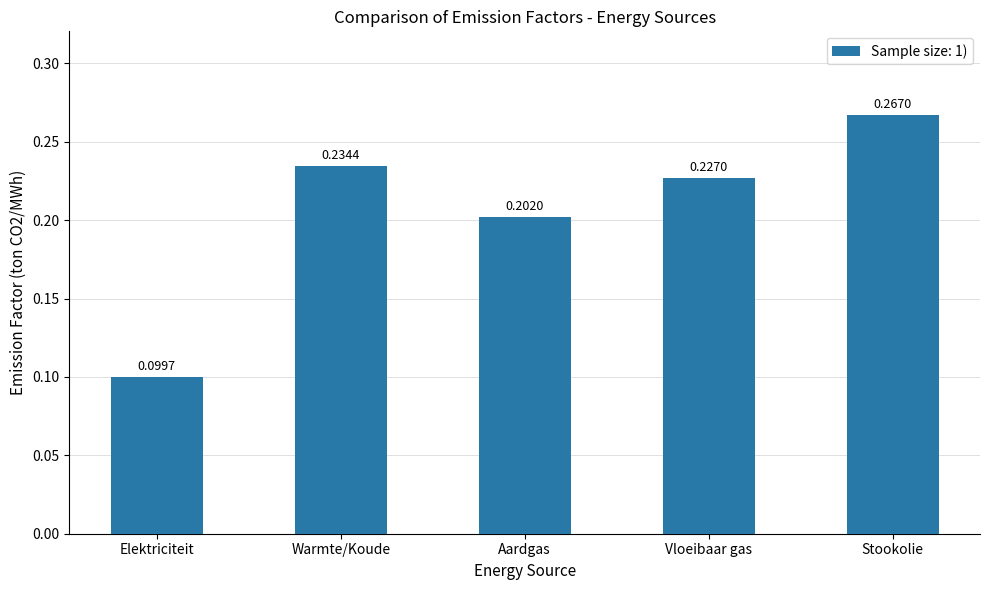

Which label corresponds to the largest value in the chart?

Stookolie